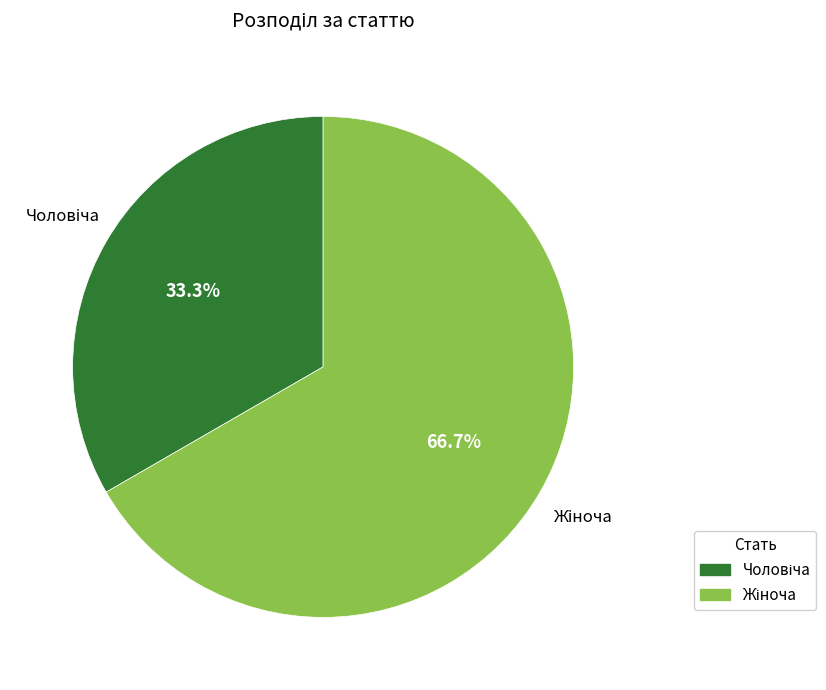

Do Чоловіча and Жіноча together represent more than half of the pie?

Yes